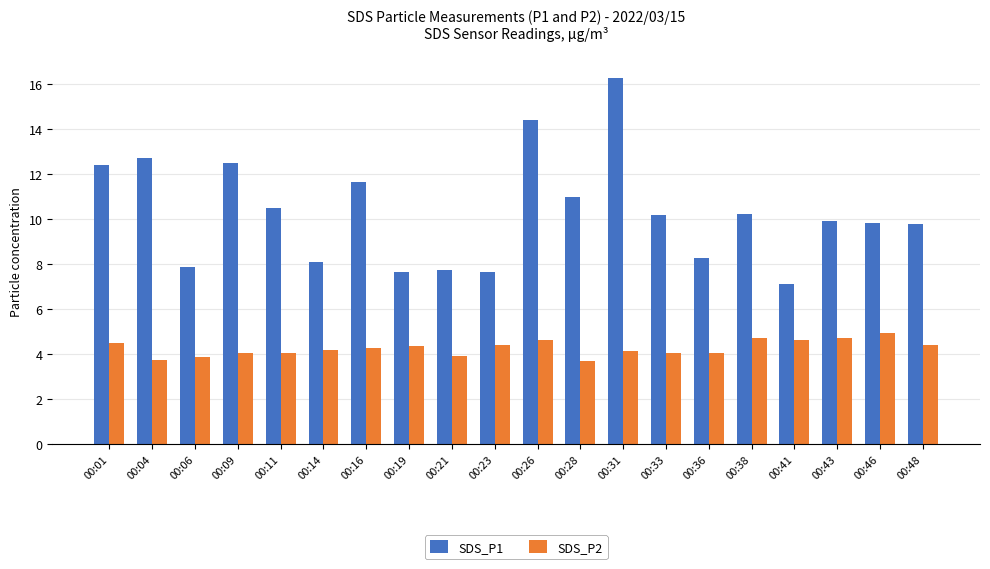

At which label does SDS_P1 reach its minimum?

00:41